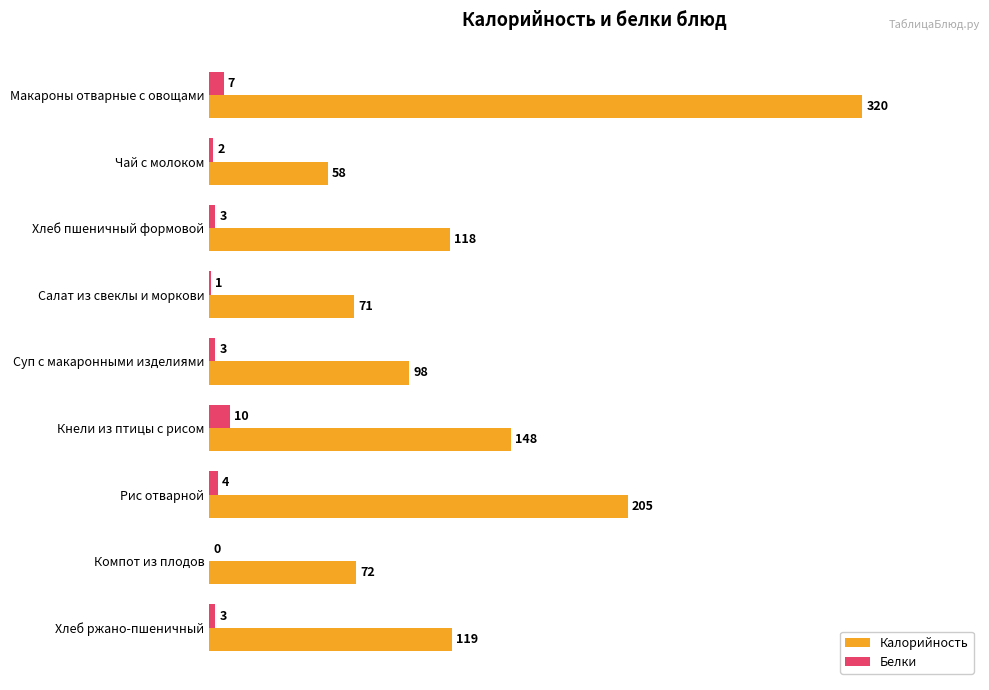

What are all the series names shown in the legend?

Калорийность, Белки